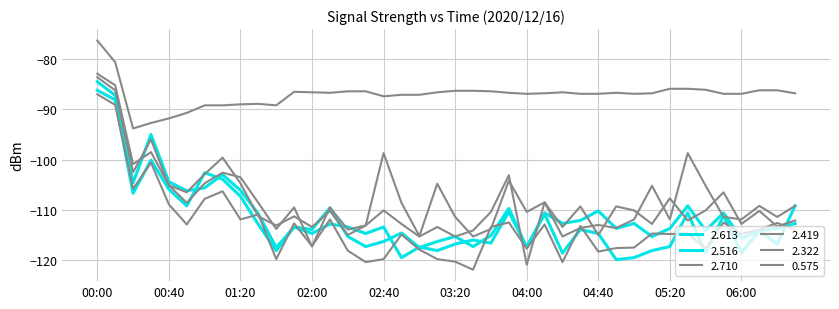

What is the label of the 20th point from the right?

03:20